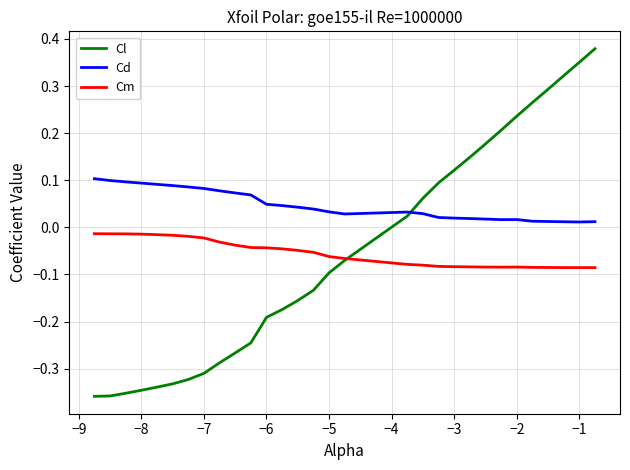

Which series has the largest total across all categories?

Cd